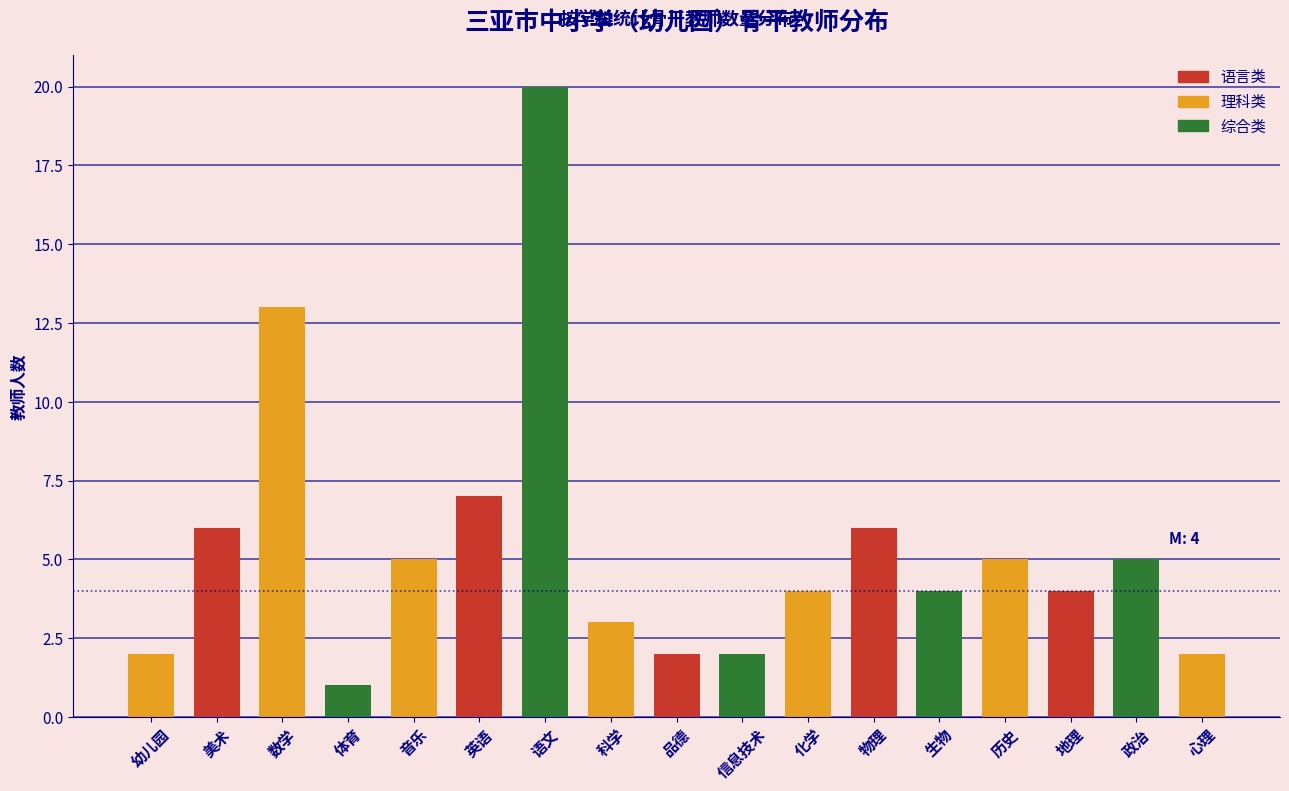

Reading right to left, extract all data points from this chart.

2	5	4	5	4	6	4	2	2	3	20	7	5	1	13	6	2